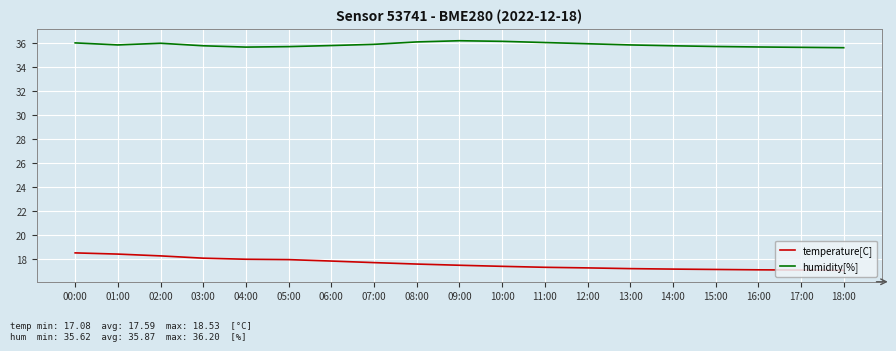

How many series are shown in this chart?

2